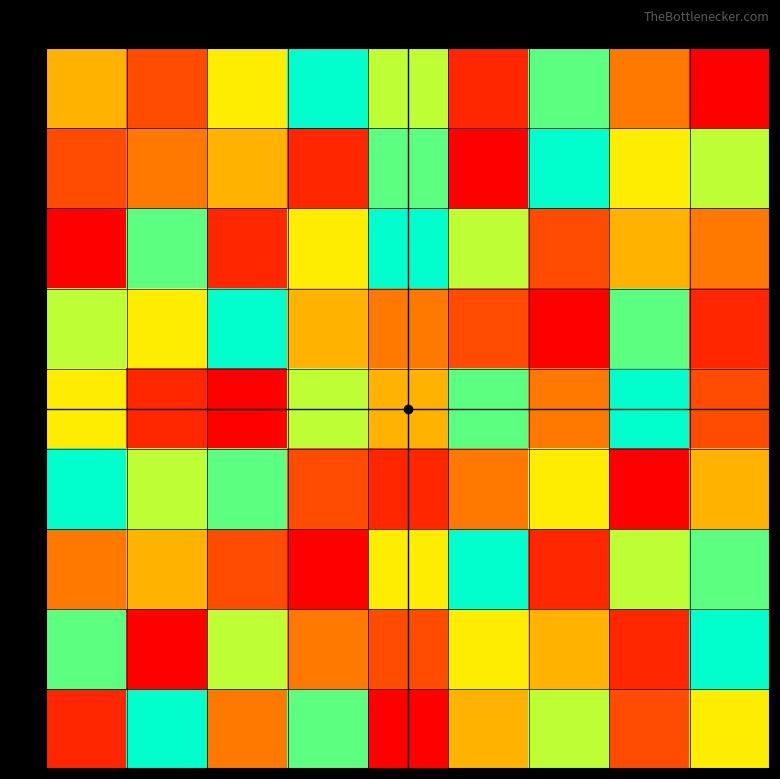

What is the total value across all series at 1?

45